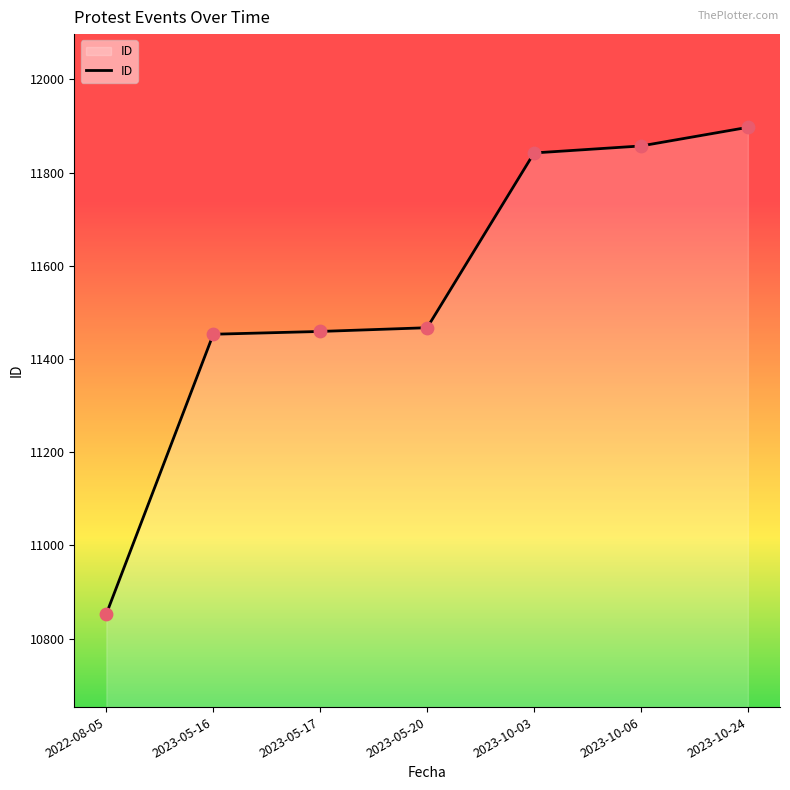

What is the ratio of the value at 2023-05-20 to the value at 2022-08-05?

1.1